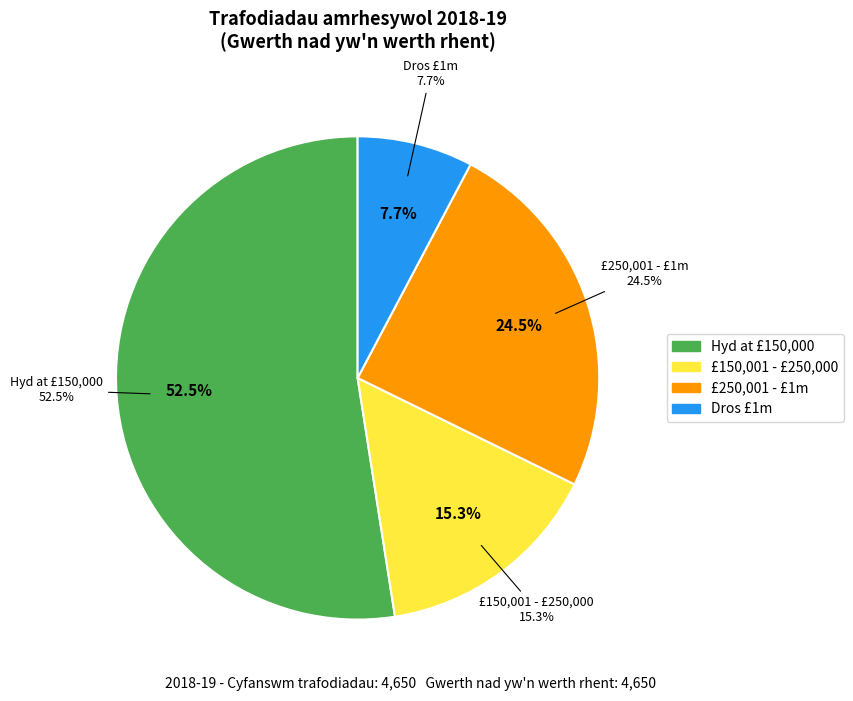

Does any single category account for the majority?

Yes